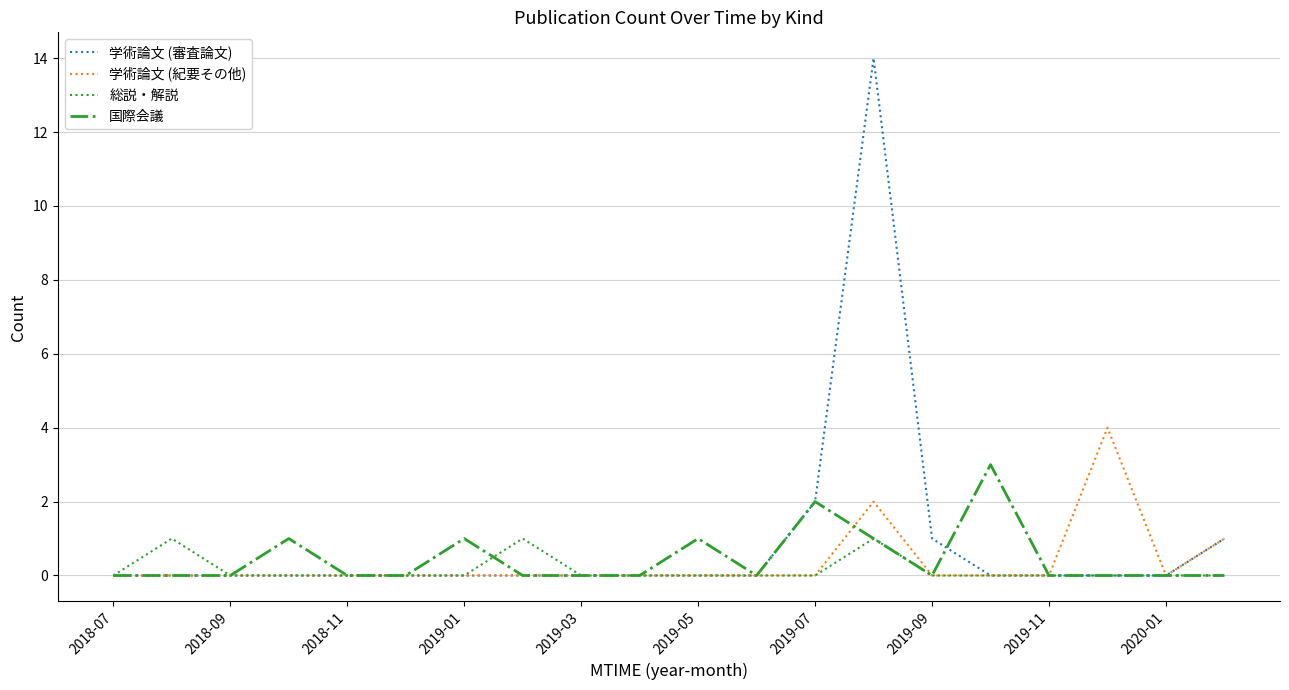

What is the difference between the second highest and minimum values in the 総説・解説 series?

1